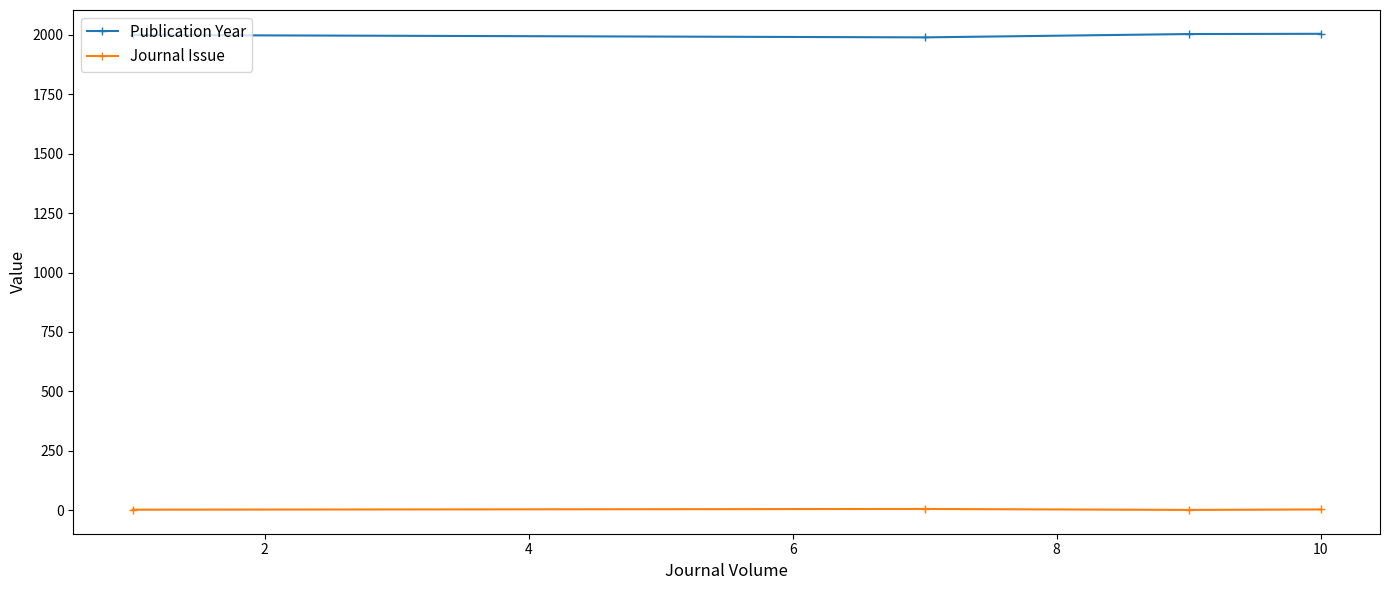

True or false: Publication Year and Journal Issue intersect in this chart.

False